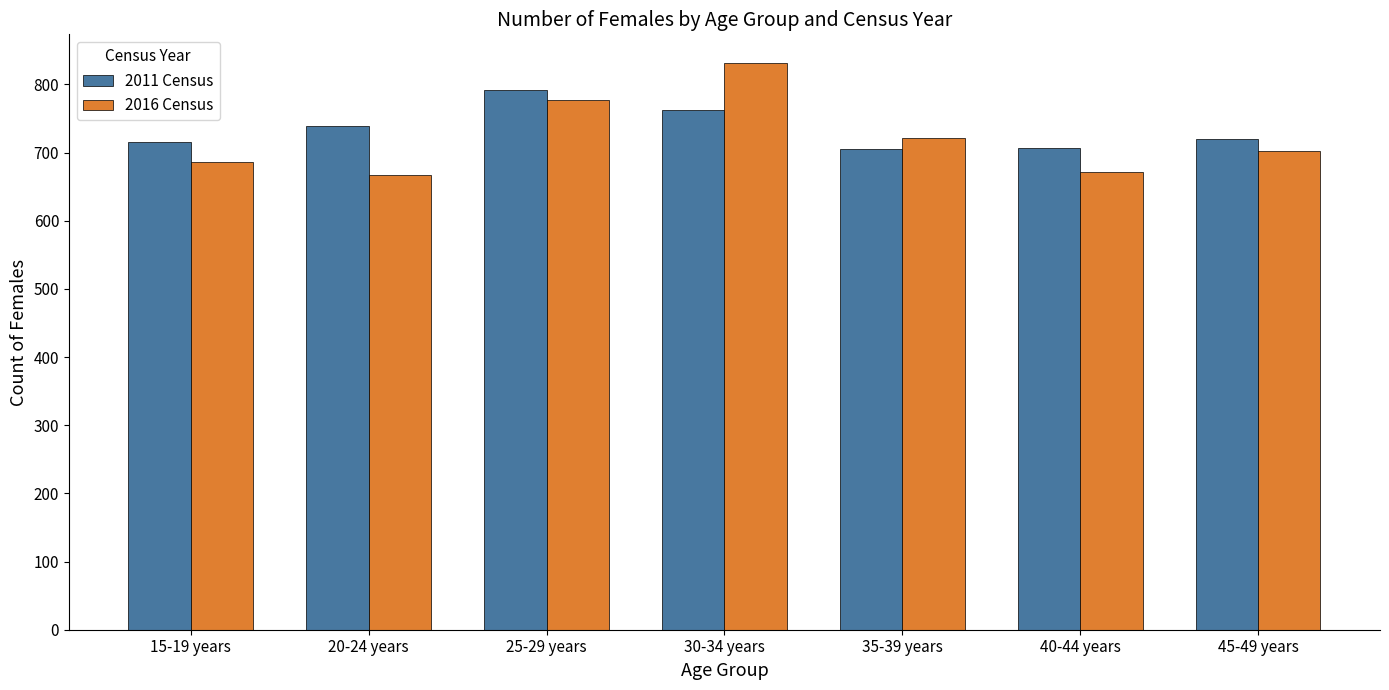

Which series has the largest range (max minus min)?

2016 Census